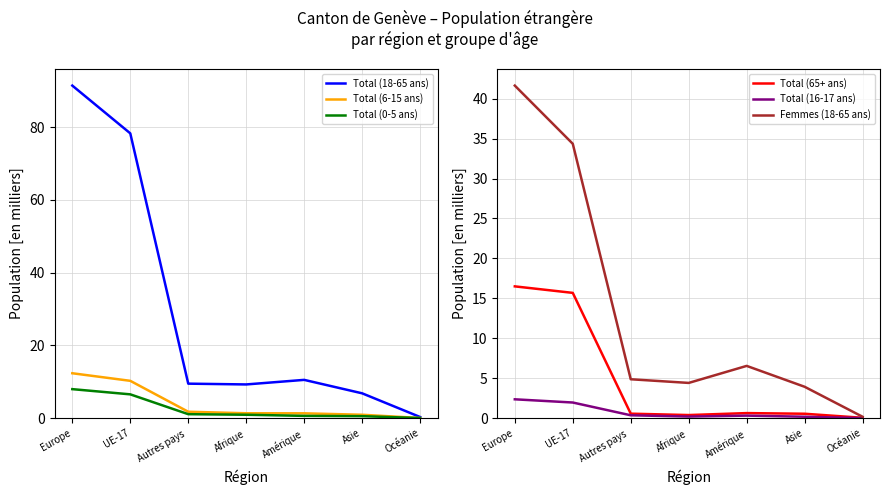

True or false: Total (18-65 ans) has a value of 2.8 at Asie.

False